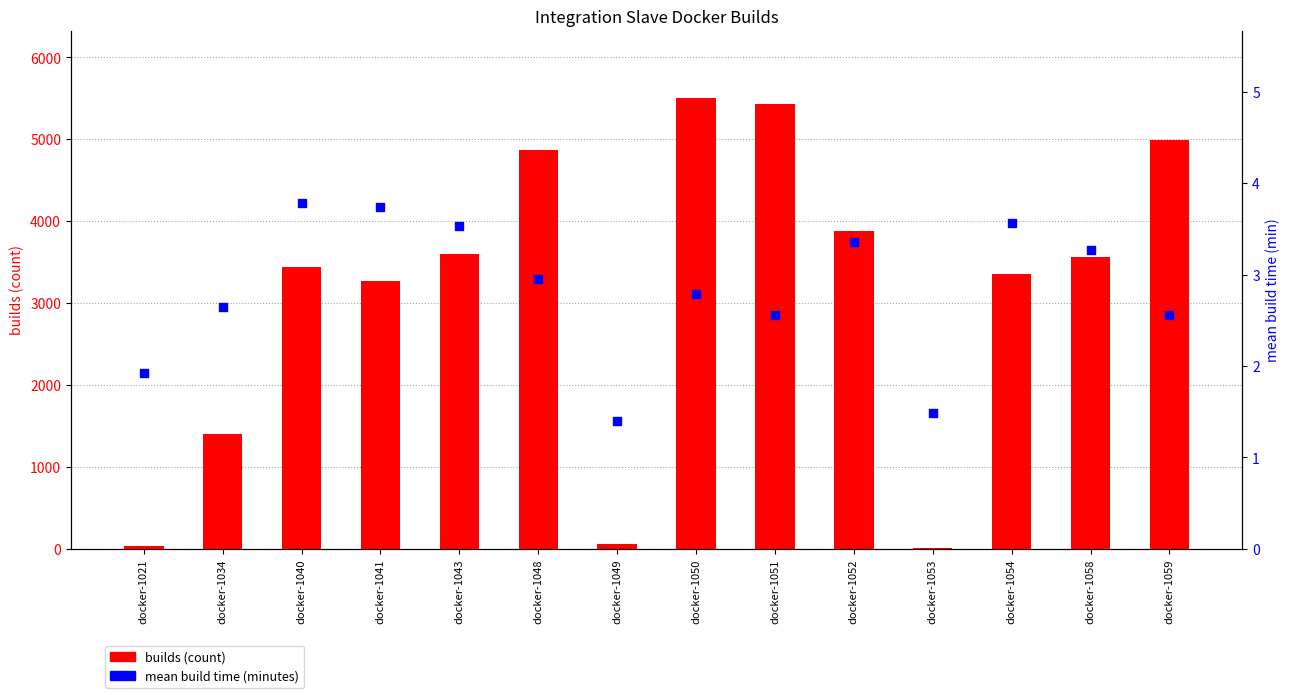

Which series reaches the maximum Y coordinate?

builds (count)